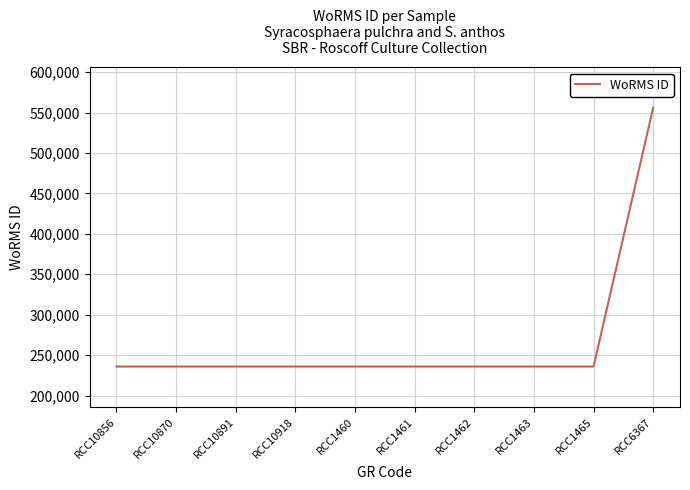

Between RCC6367 and RCC1463, which is larger?

RCC6367